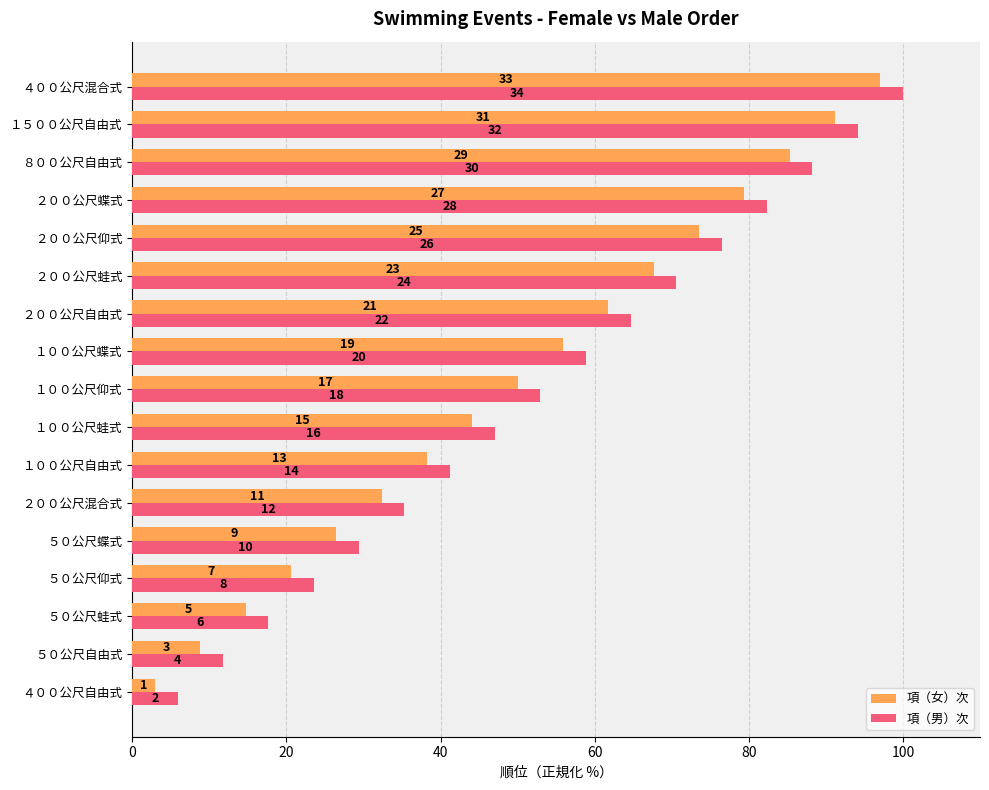

What are all the series names shown in the legend?

項（女）次, 項（男）次